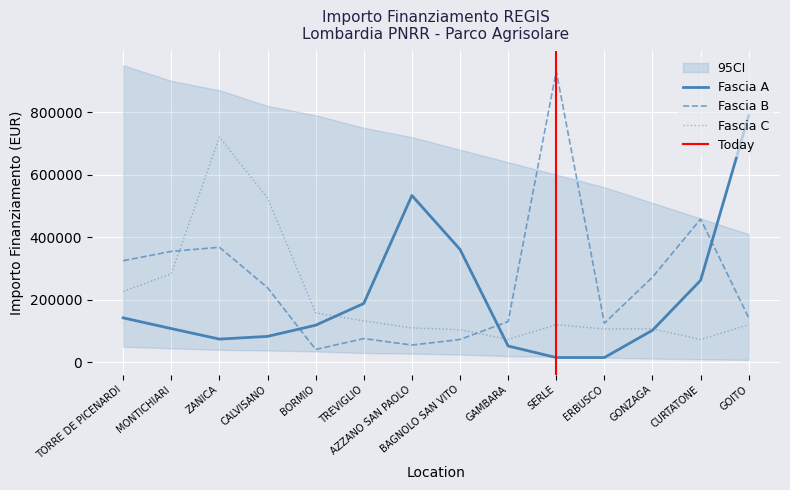

How many values in the Fascia C series exceed 120473?

8